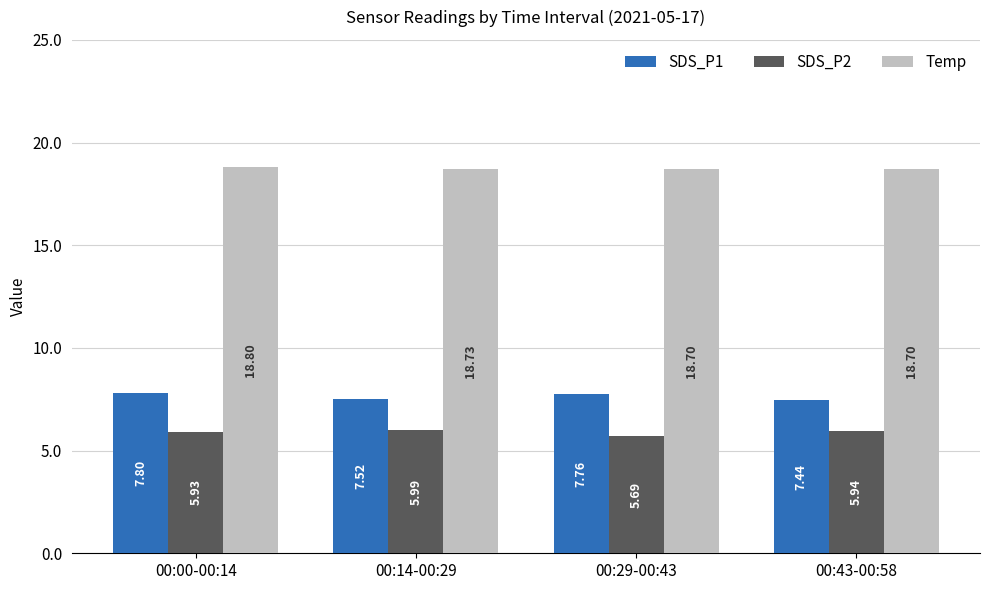

The value of Temp at 00:14-00:29 is 18.7. True or false?

True